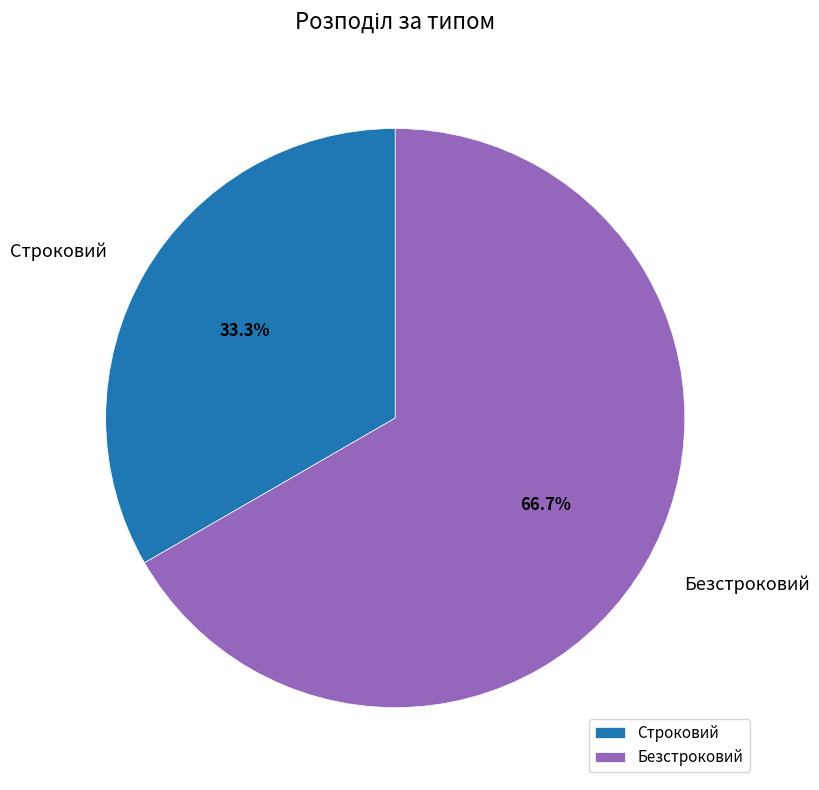

To the nearest percent, what is the difference between the Строковий and Безстроковий slice percentages?

33%